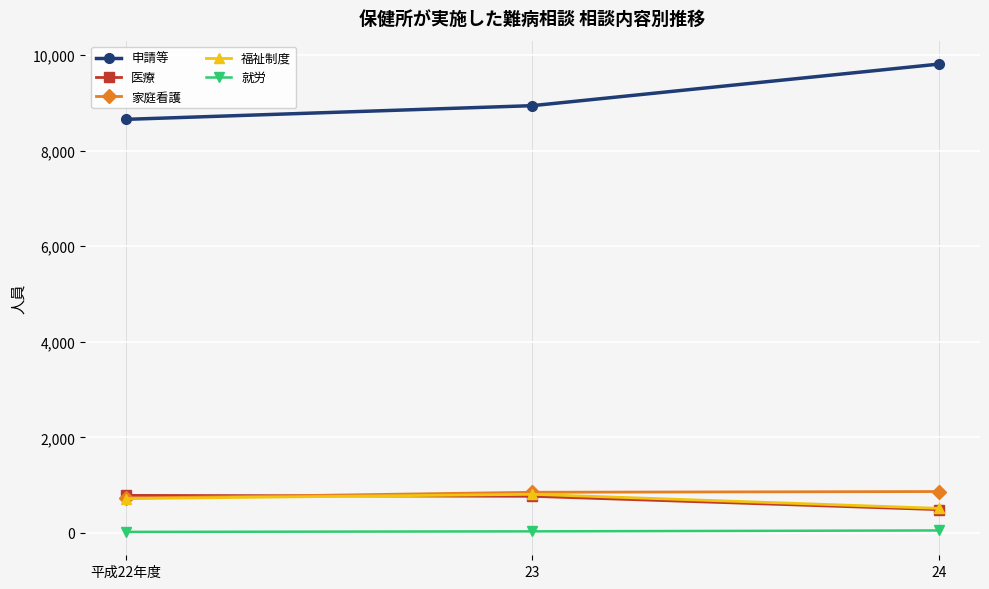

What is the label of the 3rd point from the right?

平成22年度